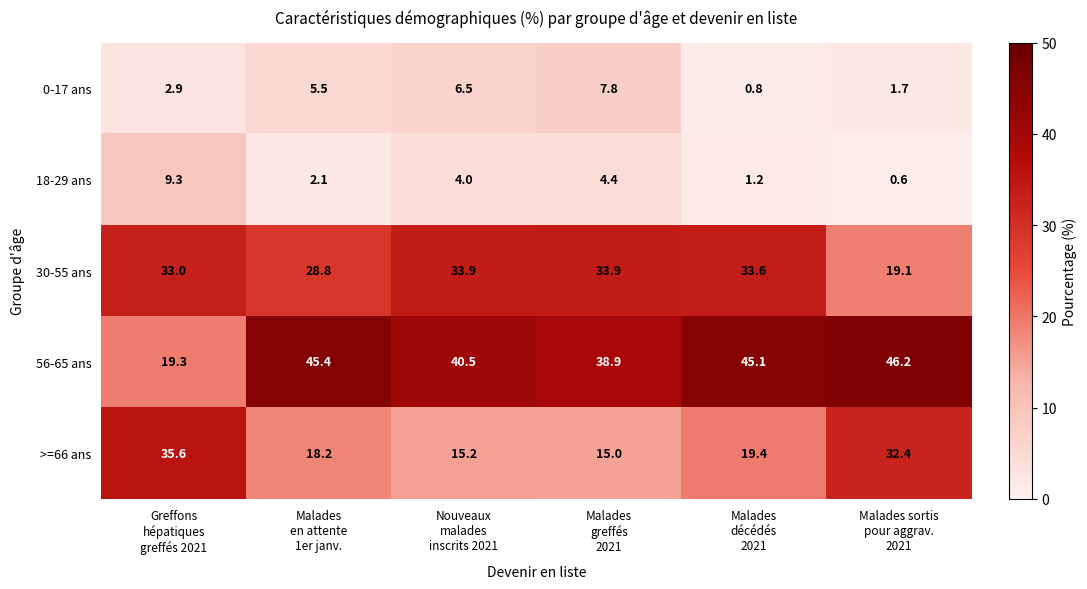

Rank the series by their maximum value, from highest to lowest.

56-65 ans, >=66 ans, 30-55 ans, 18-29 ans, 0-17 ans